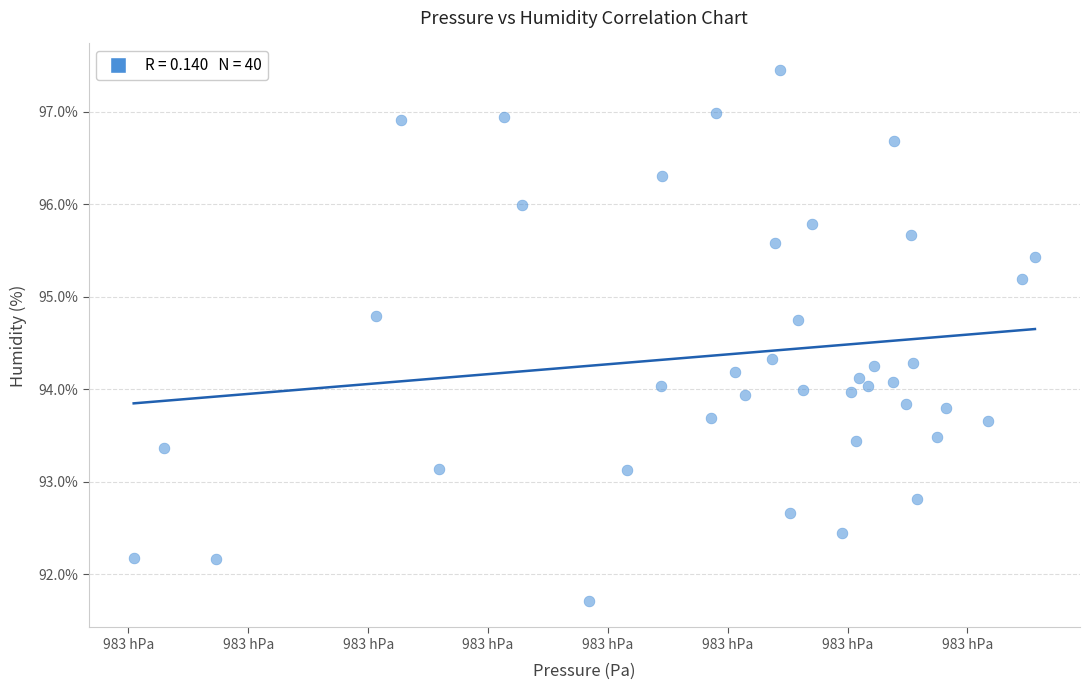

What is the range of X values (max minus min)?

75.2